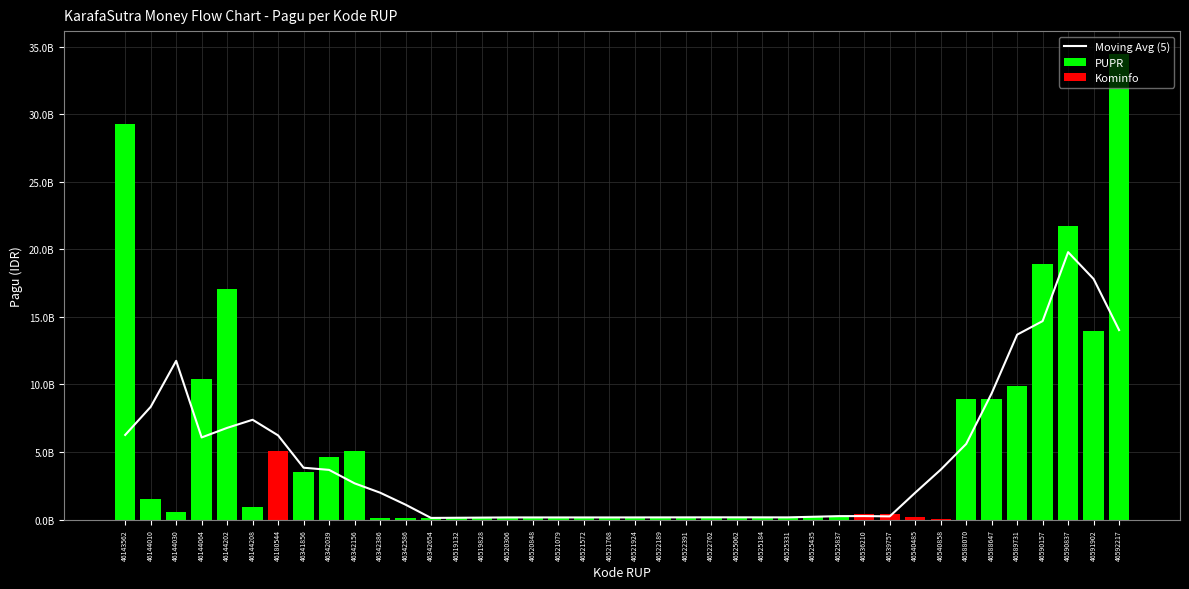

Reading left to right, what are all the values shown in this chart?

46143562=6266237430	46144010=8344355400	46144030=11751105180	46144064=6081388140	46144202=6789207960	46144208=7389833330	46180544=6231715360	46341856=3839290580	46342039=3679987960	46342156=2684325000	46342386=1994325000	46342586=1106325000	46342654=124000000	46519132=136000000	46519828=148000000	46520306=160000000	46520848=160000000	46521079=160000000	46521572=160000000	46521768=160000000	46521924=162000000	46522189=164000000	46522391=166000000	46522762=168000000	46525062=168000000	46525184=166000000	46525331=164000000	46525435=210400000	46525837=256599900	46536210=260563900	46539757=239219900	46540485=1990319900	46540858=3695019900	46588070=5599920000	46588647=9347056000	46589731=13689964800	46590157=14693964800	46590837=19795964800	46591902=17810864800	46592217=14027764800